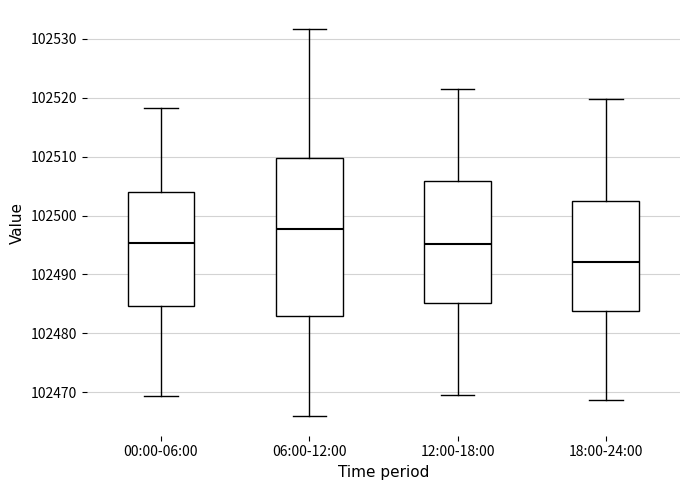

Which box is the tallest, from its lower edge to its upper edge?

06:00-12:00